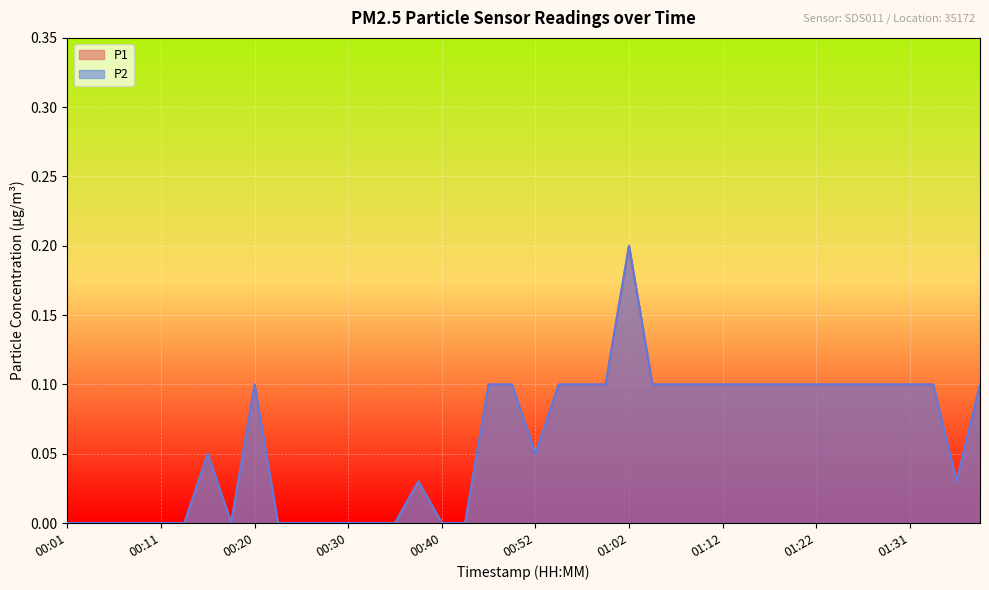

True or false: P2 and P1 intersect in this chart.

False